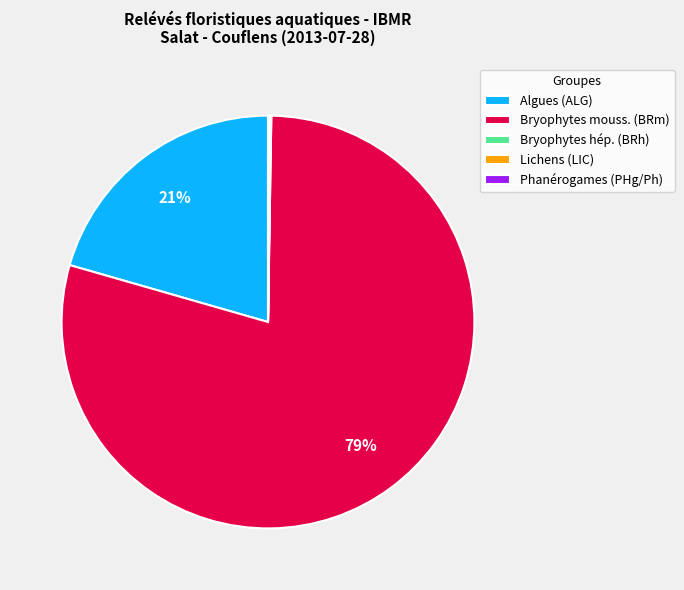

Is it true that Bryophytes mouss. (BRm) is 79% of the pie?

True